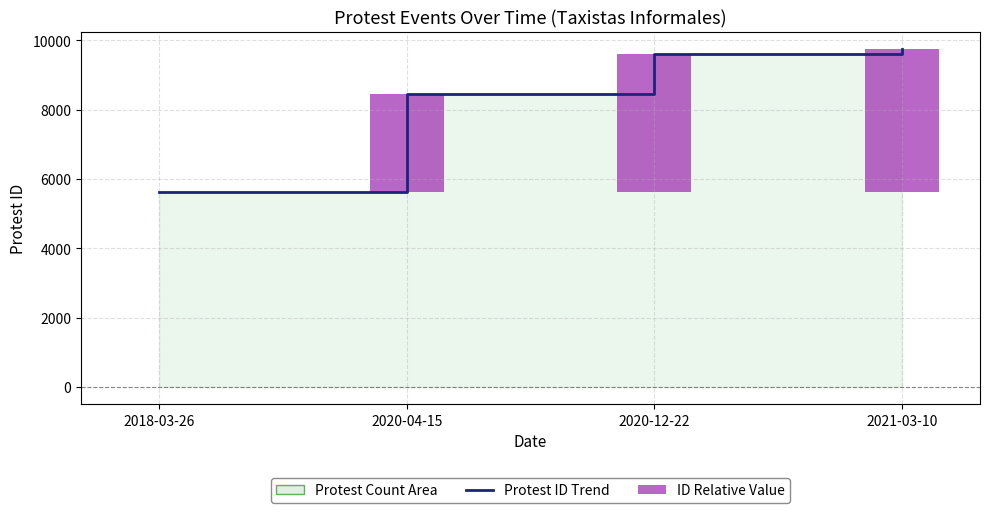

At which label does Protest ID Trend first exceed 9617?

2021-03-10